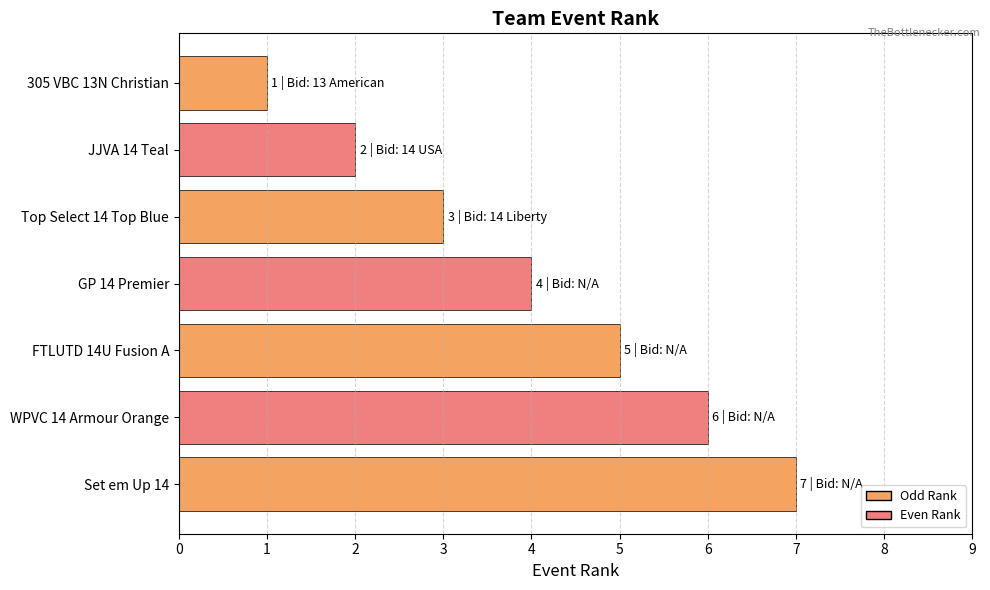

How many values are between 2 and 6?

5